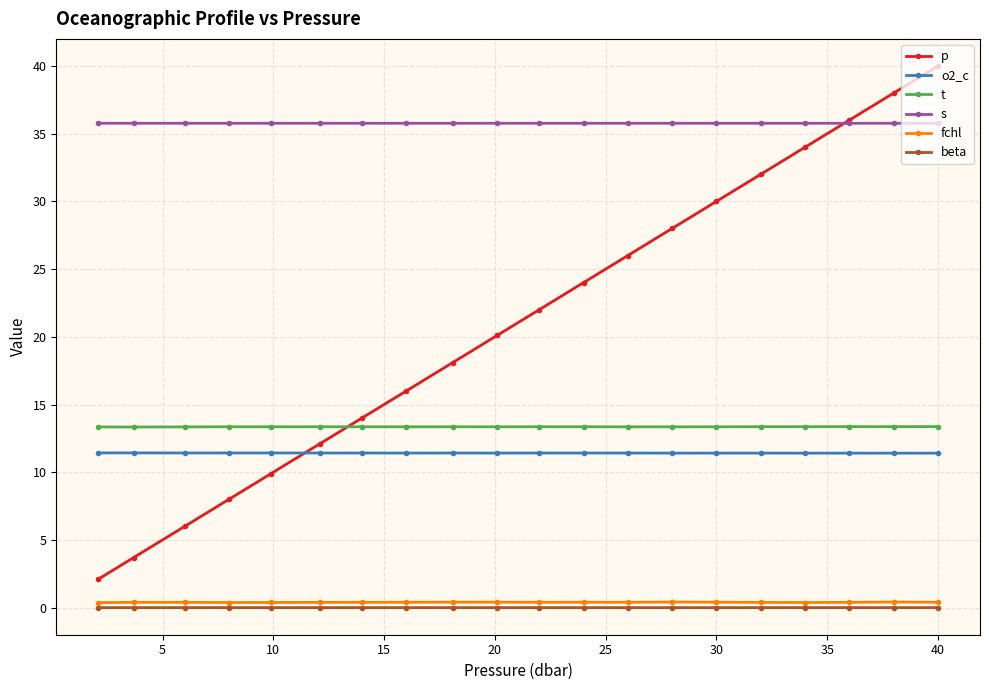

How many categories are shown in the chart?

20